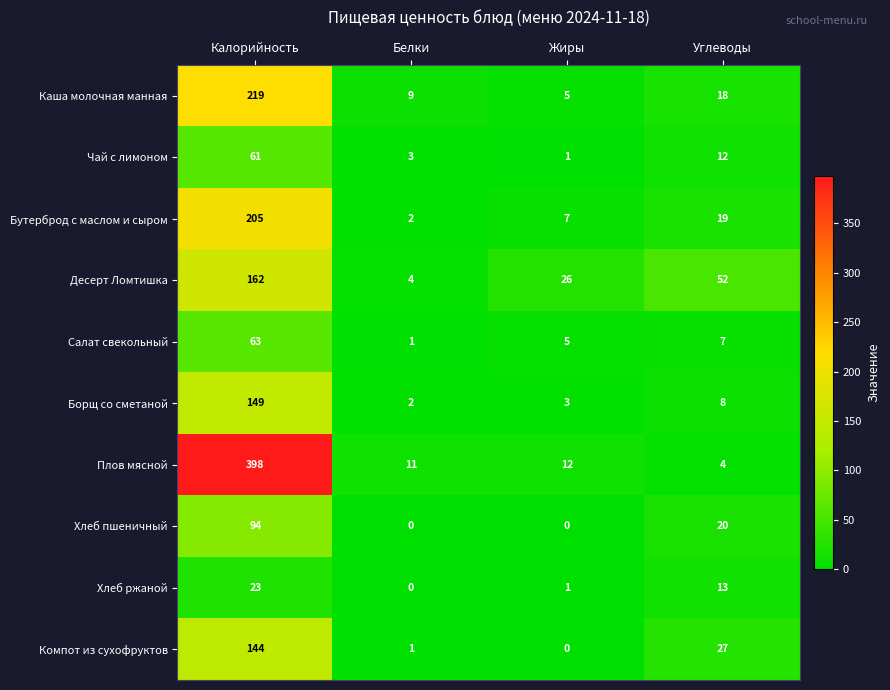

How many Хлеб пшеничный values are between 0 and 94?

4